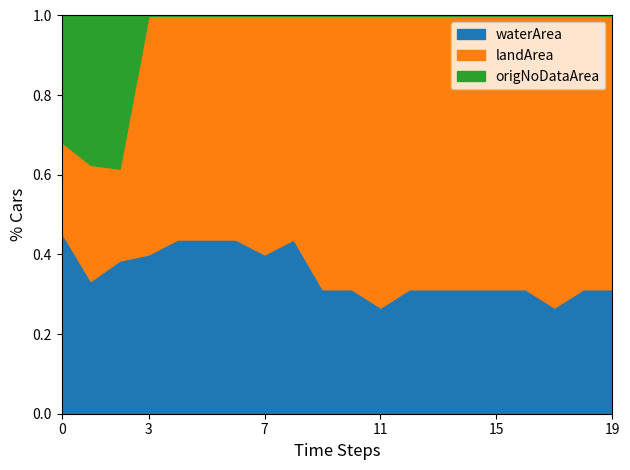

What is the total value across all series at 15?

1.0